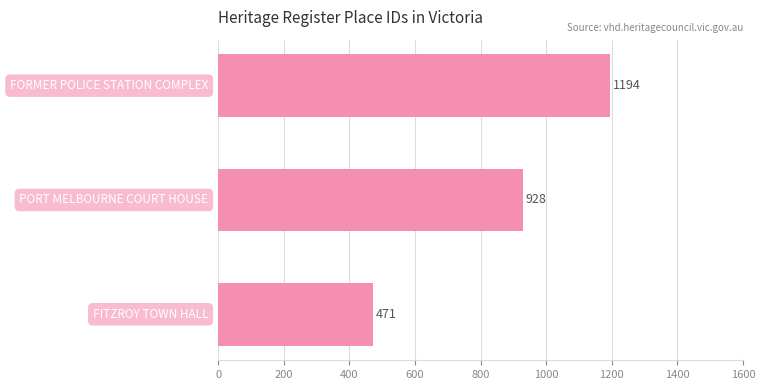

What is the difference between the maximum and minimum values?

723